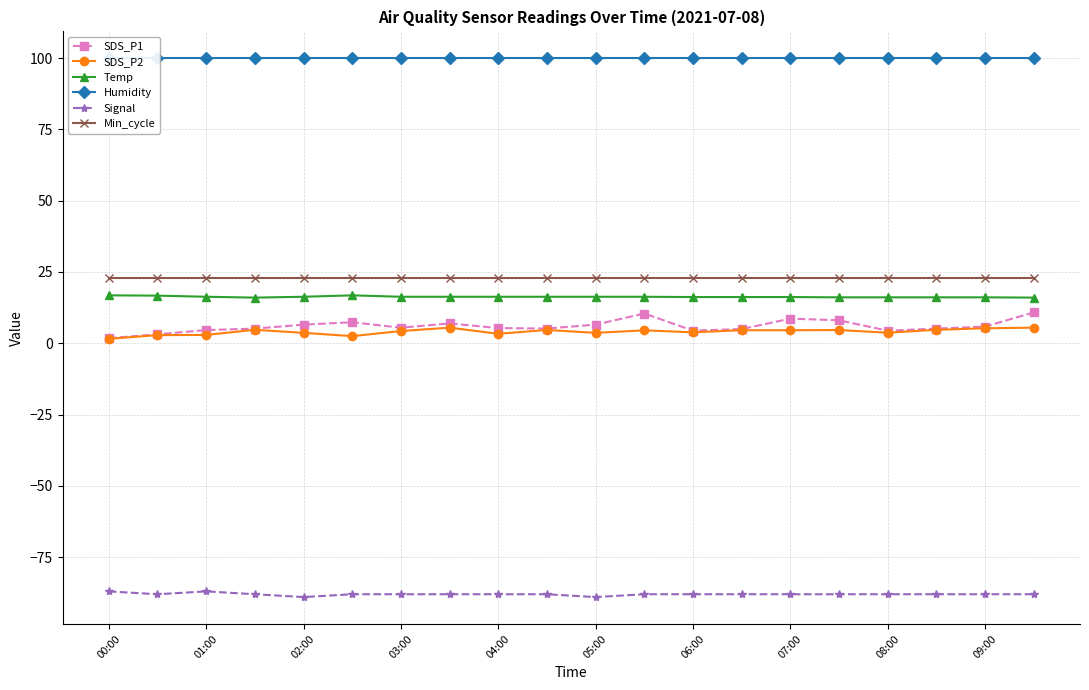

Rank the series by their maximum value, from highest to lowest.

Humidity, Min_cycle, Temp, SDS_P1, SDS_P2, Signal